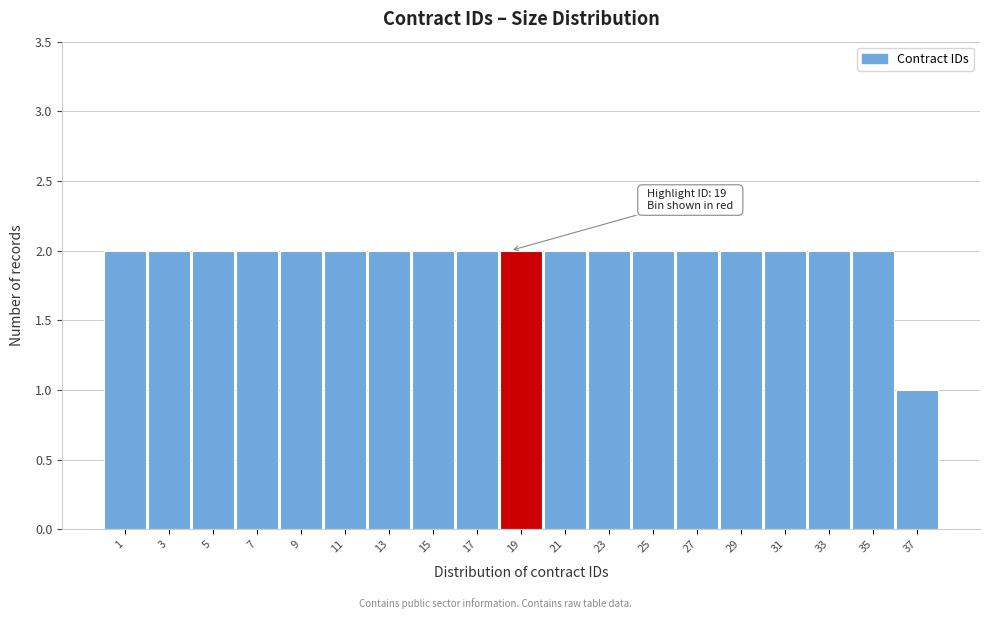

Reading left to right, what are all the values shown in this chart?

1=2	3=2	5=2	7=2	9=2	11=2	13=2	15=2	17=2	19=2	21=2	23=2	25=2	27=2	29=2	31=2	33=2	35=2	37=1